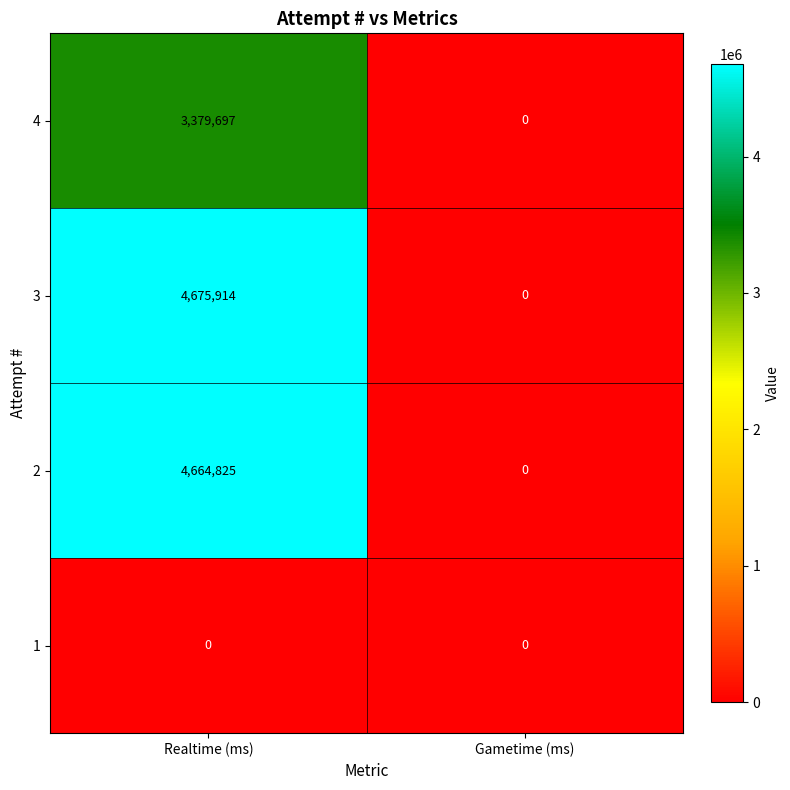

At which label is 4 closest to 1689848?

Gametime (ms)